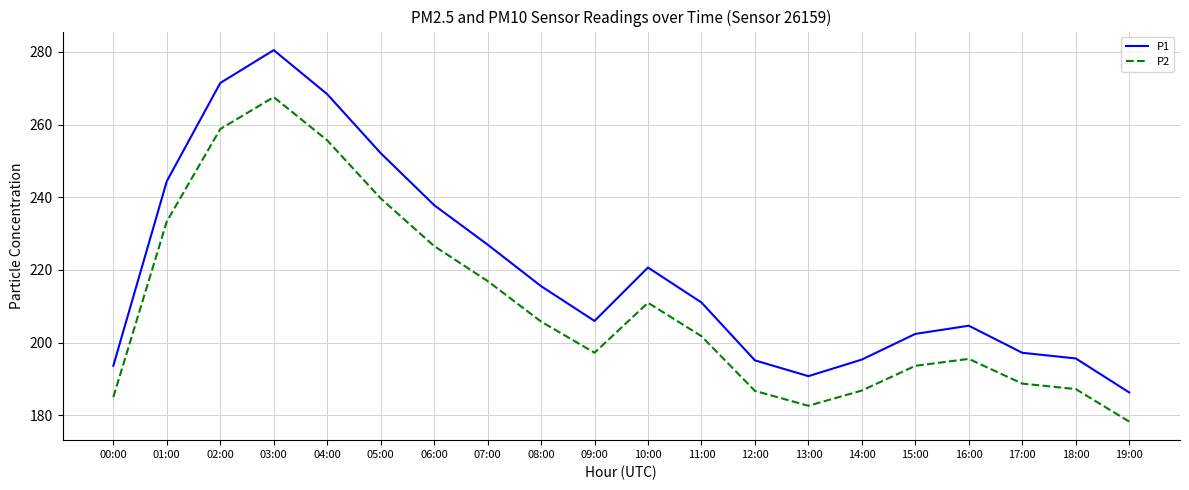

What is the approximate value of P2 at 02:00?

258.8